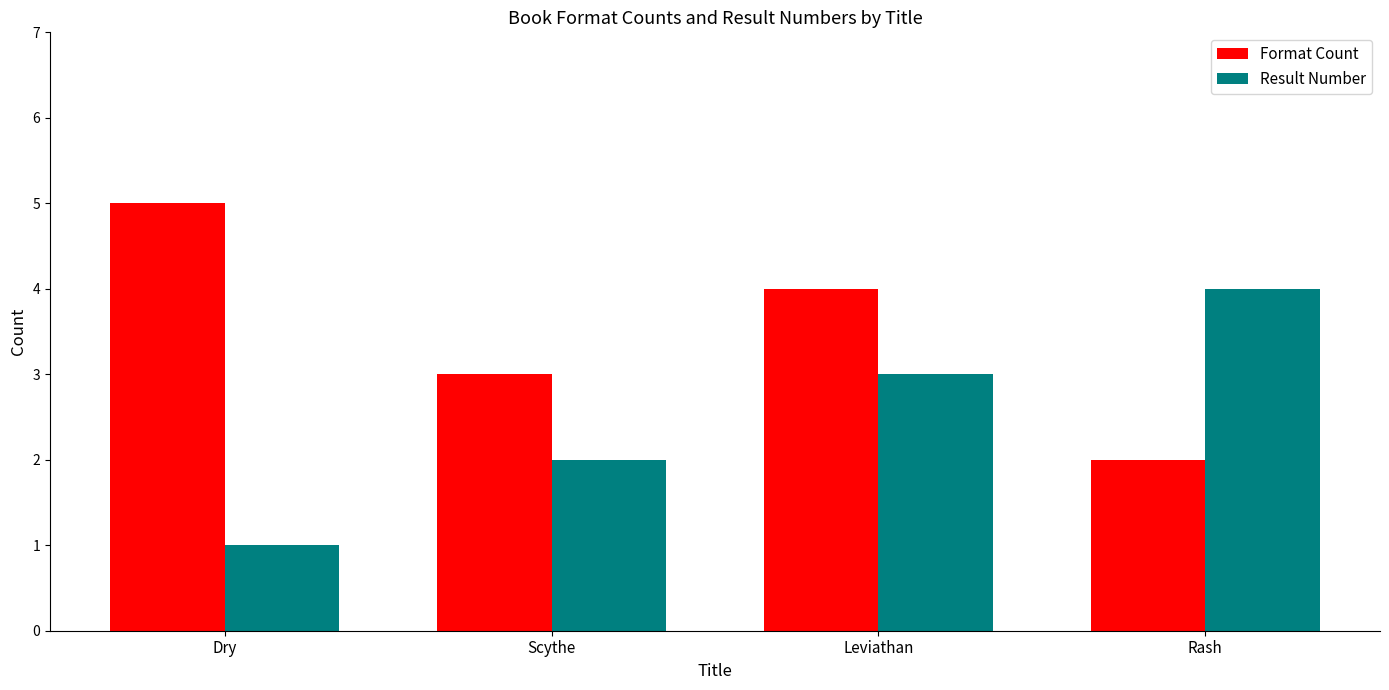

Count the number of data series in this chart.

2